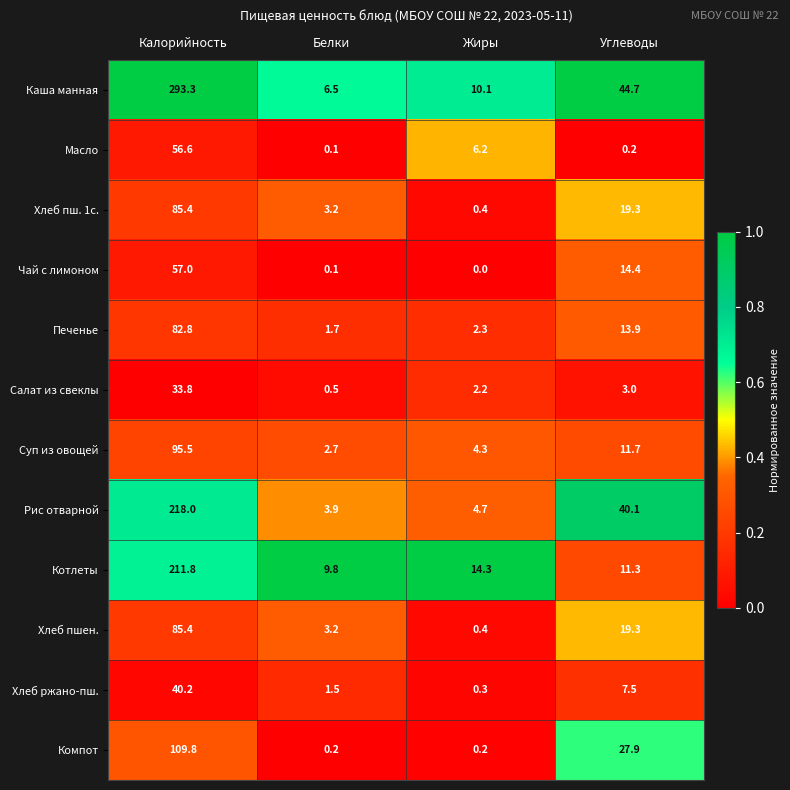

True or false: Хлеб ржано-пш. has a value of 1.9 at Углеводы.

False